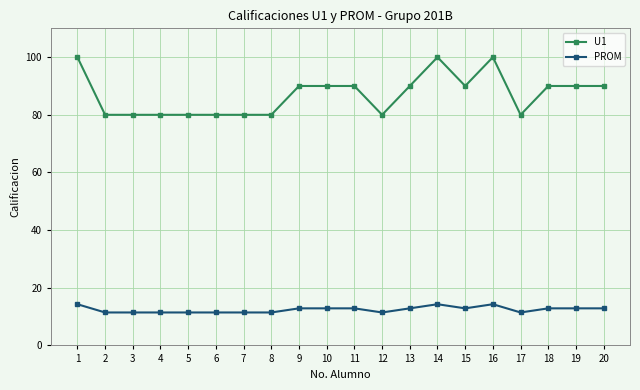

What is the total value across all series at 14?

114.3